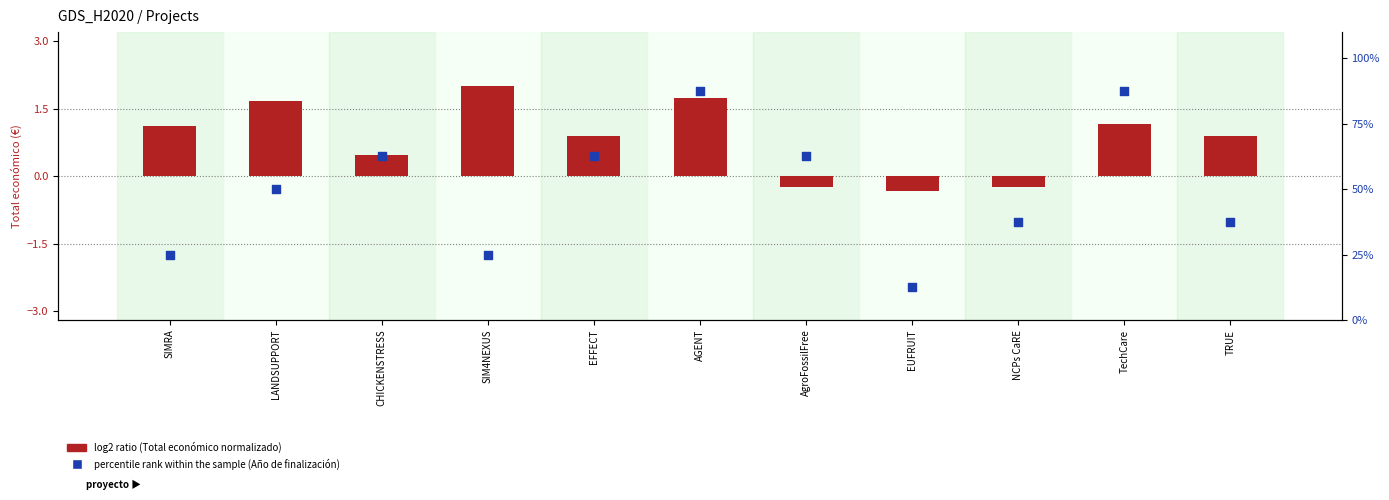

What is the total value across all series at TechCare?

88.7